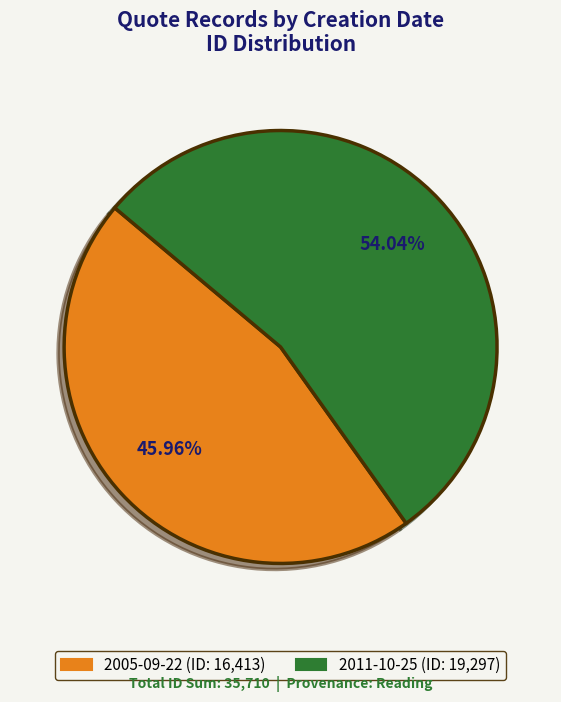

Which has a higher value, 2011-10-25 or 2005-09-22?

2011-10-25